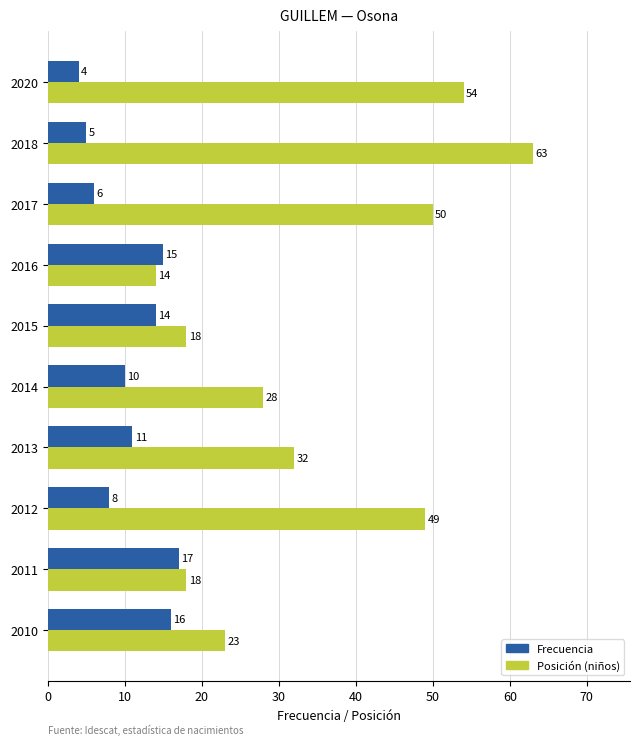

The Posición (niños) series shows 18 at 2015. True or false?

True